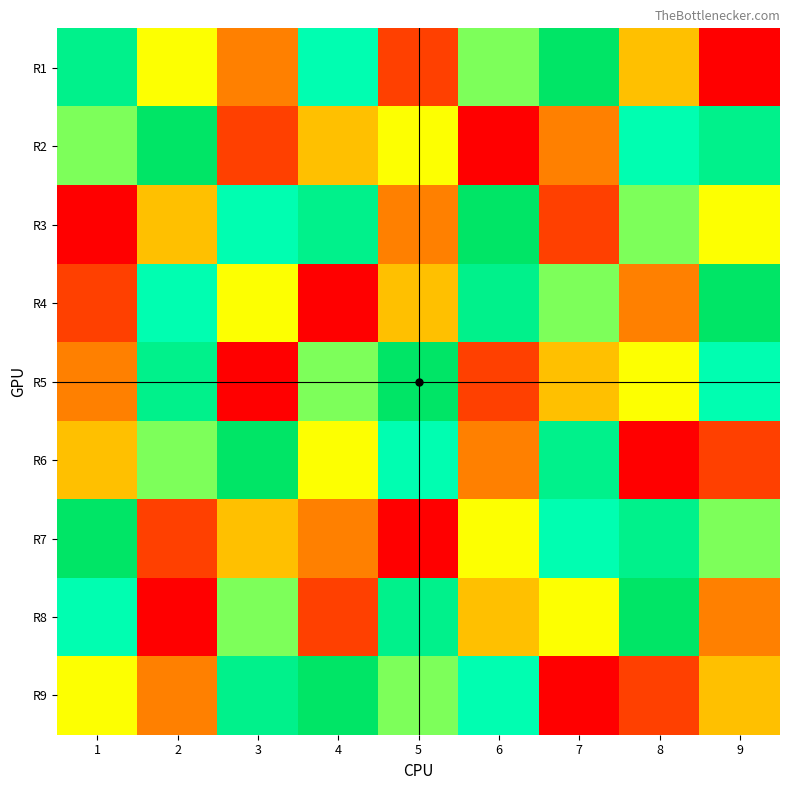

Between 2 and 6, which series saw the biggest shift?

R2